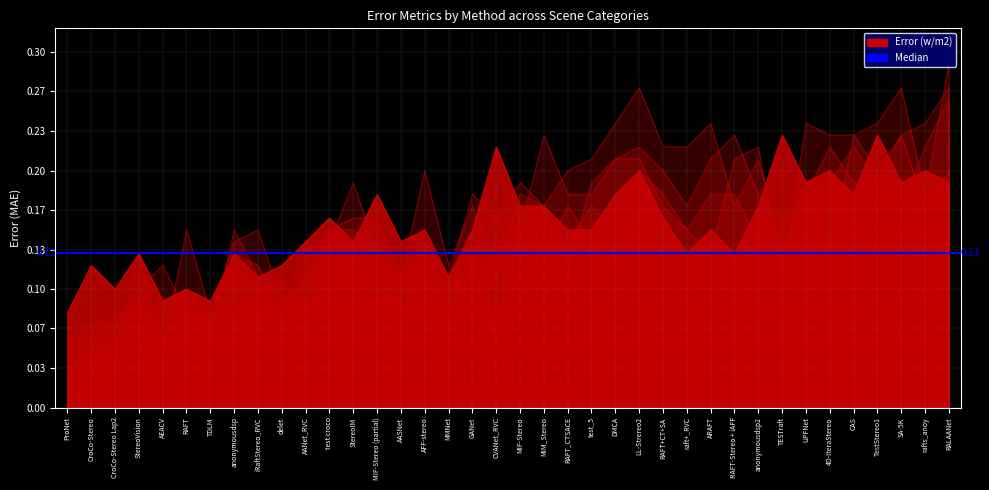

Between SA-5K and CAS, which is larger?

SA-5K